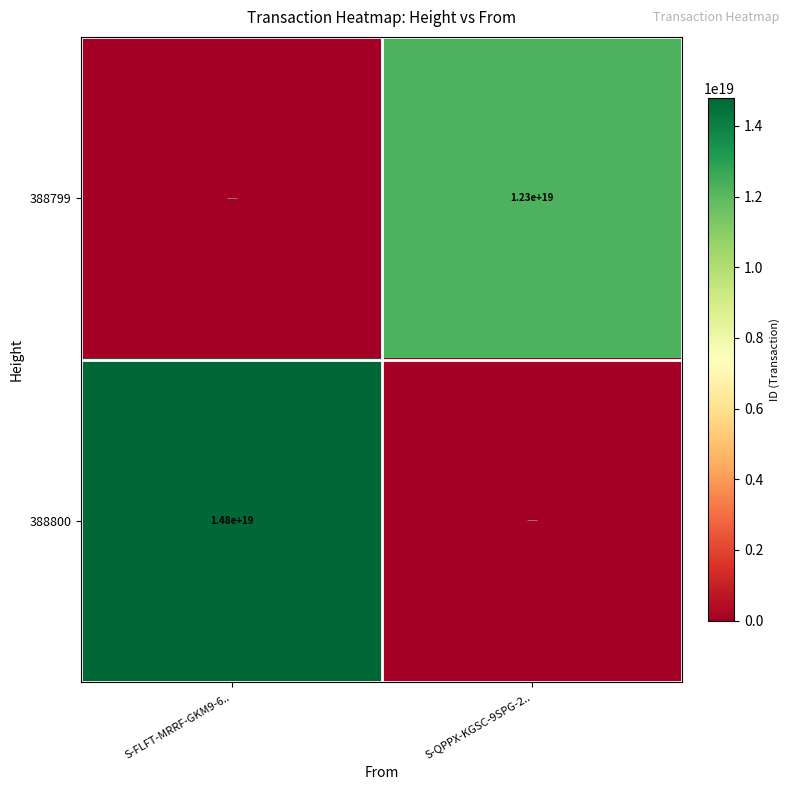

The value of 388799 at S-QPPX-KGSC-9SPG-2.. is 12300000000000000000. True or false?

True